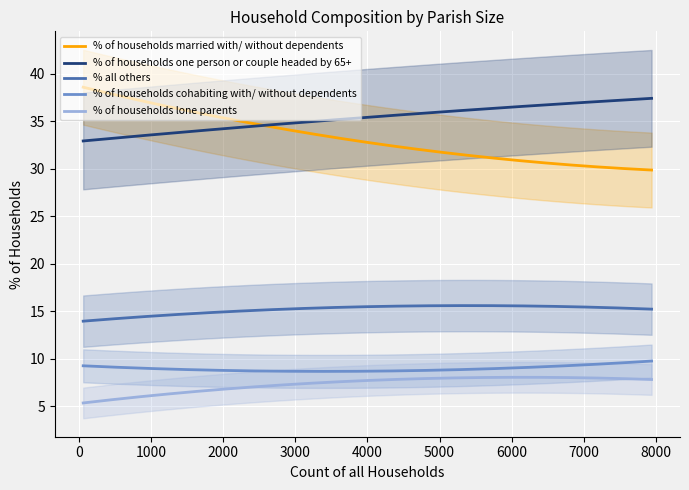

What is the total value across all series at 521?

100.0